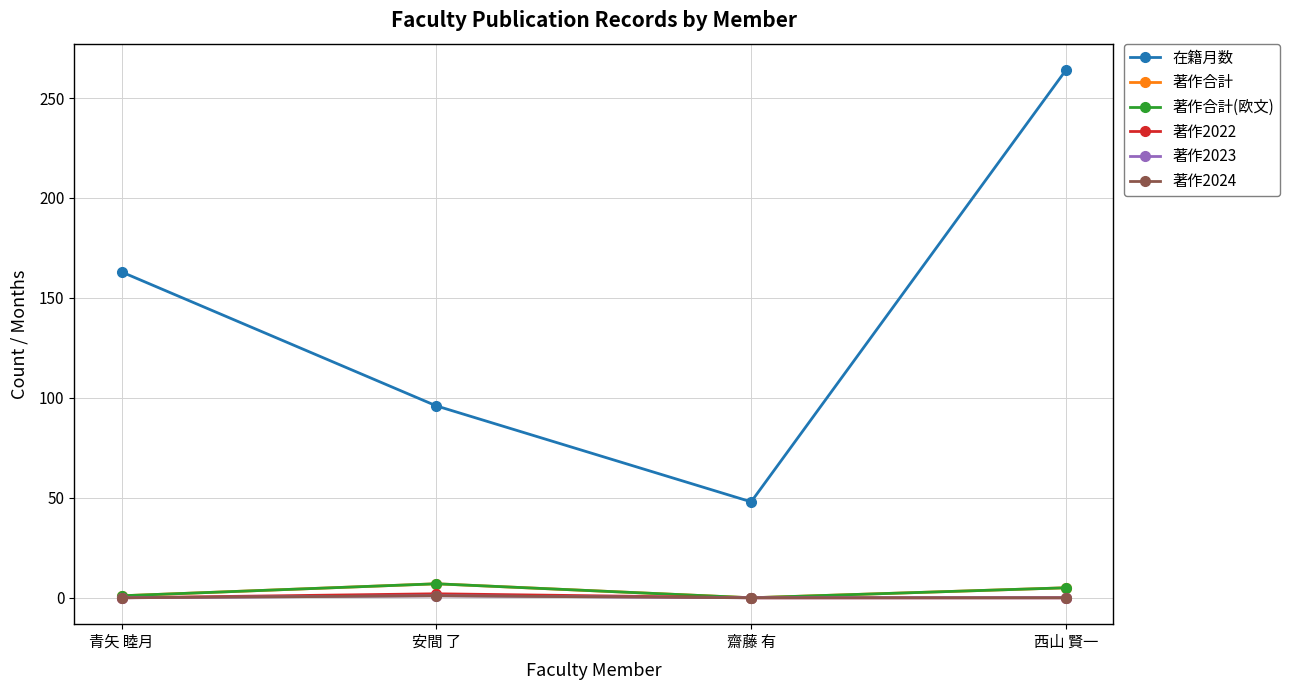

List the series in order of their peak value, lowest first.

著作2023, 著作2024, 著作2022, 著作合計, 著作合計(欧文), 在籍月数